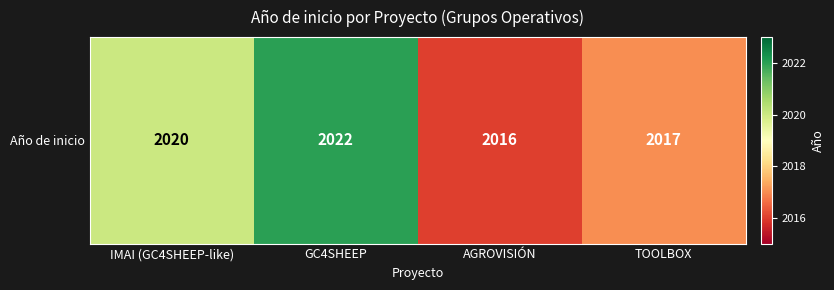

Reading left to right, list all the values displayed in this chart.

IMAI (GC4SHEEP-like)=2020	GC4SHEEP=2022	AGROVISIÓN=2016	TOOLBOX=2017